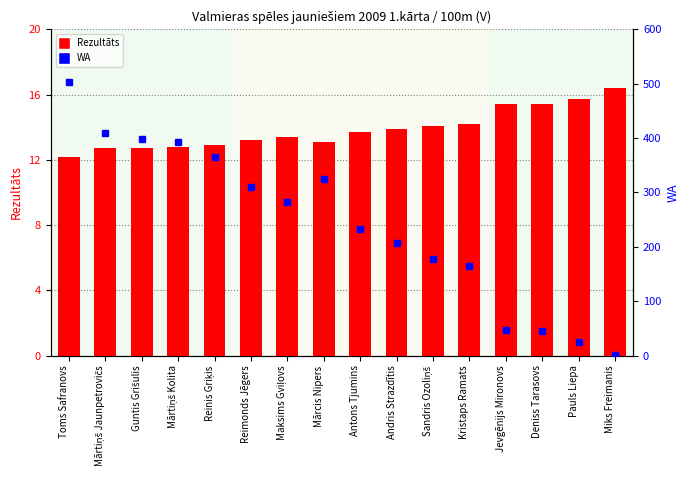

Which category has the highest value in the Rezultāts series?

Miks Freimanis